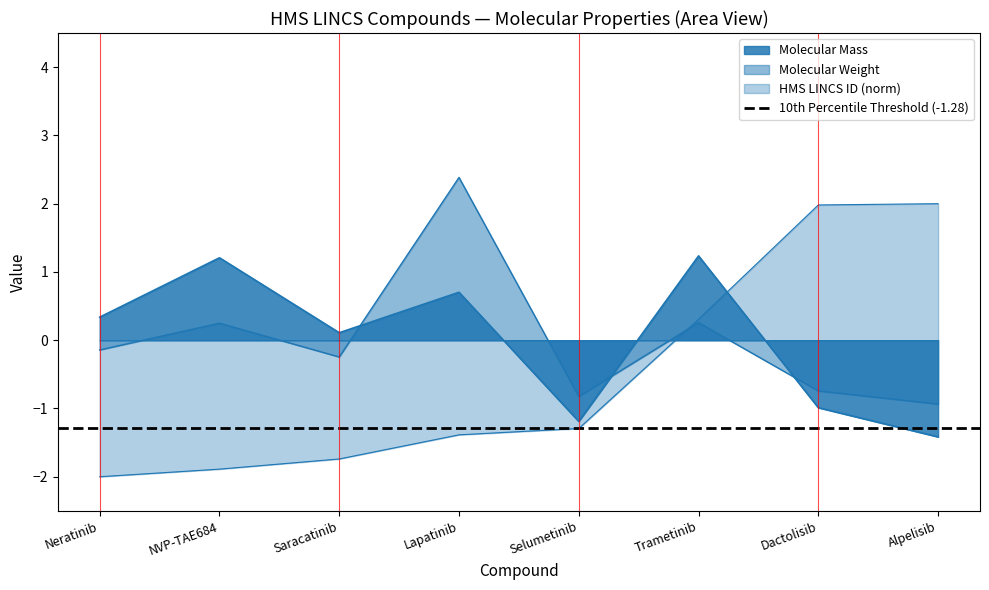

Which has a higher value, Neratinib or Trametinib?

Trametinib